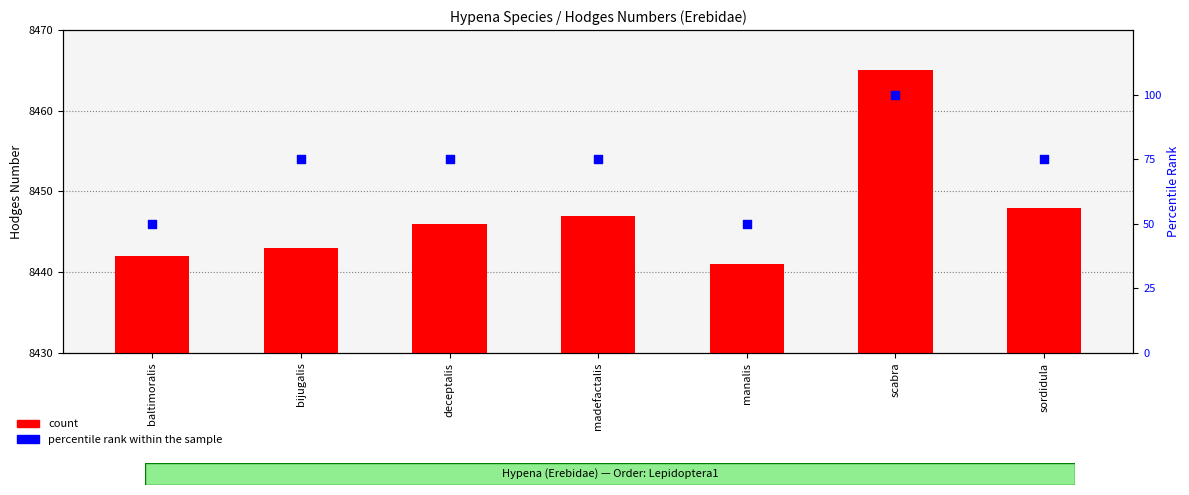

Which series contains the lowest Y value?

percentile rank within the sample